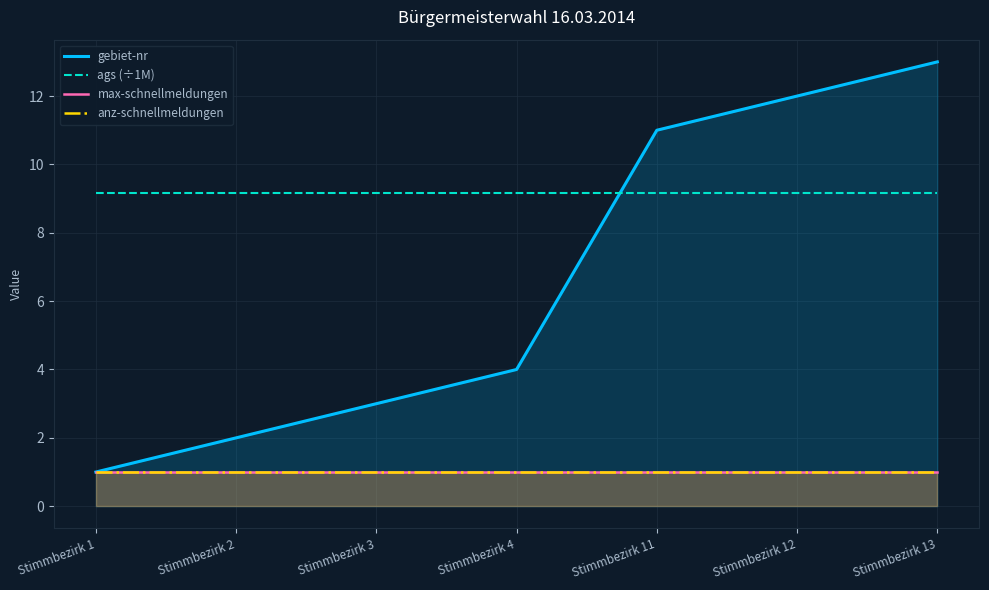

True or false: gebiet-nr and ags (÷1M) cross at least once.

True